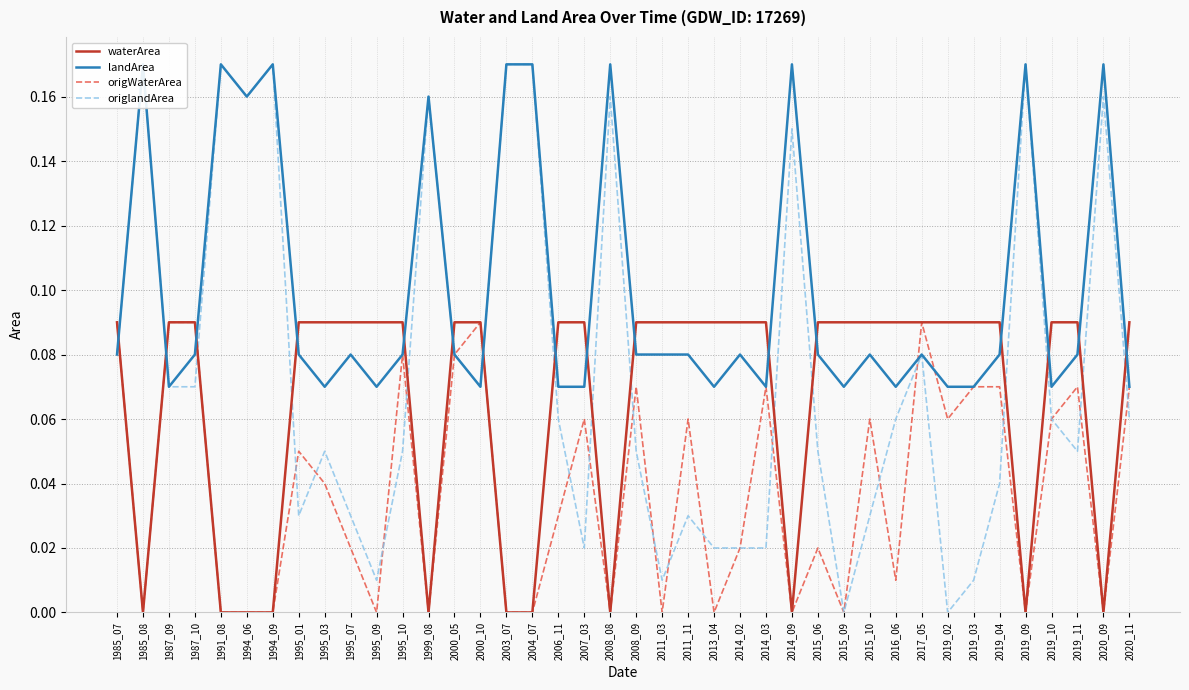

Reading left to right, extract all data points from this chart.

waterArea: 1985_07=0.1	1985_08=0.0	1987_09=0.1	1987_10=0.1	1991_08=0.0	1994_06=0.0	1994_09=0.0	1995_01=0.1	1995_03=0.1	1995_07=0.1	1995_09=0.1	1995_10=0.1	1999_08=0.0	2000_05=0.1	2000_10=0.1	2003_07=0.0	2004_07=0.0	2006_11=0.1	2007_03=0.1	2008_08=0.0	2008_09=0.1	2011_03=0.1	2011_11=0.1	2013_04=0.1	2014_02=0.1	2014_03=0.1	2014_09=0.0	2015_06=0.1	2015_09=0.1	2015_10=0.1	2016_06=0.1	2017_05=0.1	2019_02=0.1	2019_03=0.1	2019_04=0.1	2019_09=0.0	2019_10=0.1	2019_11=0.1	2020_09=0.0	2020_11=0.1
landArea: 1985_07=0.1	1985_08=0.2	1987_09=0.1	1987_10=0.1	1991_08=0.2	1994_06=0.2	1994_09=0.2	1995_01=0.1	1995_03=0.1	1995_07=0.1	1995_09=0.1	1995_10=0.1	1999_08=0.2	2000_05=0.1	2000_10=0.1	2003_07=0.2	2004_07=0.2	2006_11=0.1	2007_03=0.1	2008_08=0.2	2008_09=0.1	2011_03=0.1	2011_11=0.1	2013_04=0.1	2014_02=0.1	2014_03=0.1	2014_09=0.2	2015_06=0.1	2015_09=0.1	2015_10=0.1	2016_06=0.1	2017_05=0.1	2019_02=0.1	2019_03=0.1	2019_04=0.1	2019_09=0.2	2019_10=0.1	2019_11=0.1	2020_09=0.2	2020_11=0.1
origWaterArea: 1985_07=0.1	1985_08=0.0	1987_09=0.1	1987_10=0.1	1991_08=0.0	1994_06=0.0	1994_09=0.0	1995_01=0.1	1995_03=0.0	1995_07=0.0	1995_09=0.0	1995_10=0.1	1999_08=0.0	2000_05=0.1	2000_10=0.1	2003_07=0.0	2004_07=0.0	2006_11=0.0	2007_03=0.1	2008_08=0.0	2008_09=0.1	2011_03=0.0	2011_11=0.1	2013_04=0.0	2014_02=0.0	2014_03=0.1	2014_09=0.0	2015_06=0.0	2015_09=0.0	2015_10=0.1	2016_06=0.0	2017_05=0.1	2019_02=0.1	2019_03=0.1	2019_04=0.1	2019_09=0.0	2019_10=0.1	2019_11=0.1	2020_09=0.0	2020_11=0.1
origlandArea: 1985_07=0.1	1985_08=0.2	1987_09=0.1	1987_10=0.1	1991_08=0.2	1994_06=0.2	1994_09=0.2	1995_01=0.0	1995_03=0.1	1995_07=0.0	1995_09=0.0	1995_10=0.1	1999_08=0.2	2000_05=0.1	2000_10=0.1	2003_07=0.2	2004_07=0.2	2006_11=0.1	2007_03=0.0	2008_08=0.2	2008_09=0.1	2011_03=0.0	2011_11=0.0	2013_04=0.0	2014_02=0.0	2014_03=0.0	2014_09=0.1	2015_06=0.1	2015_09=0.0	2015_10=0.0	2016_06=0.1	2017_05=0.1	2019_02=0.0	2019_03=0.0	2019_04=0.0	2019_09=0.2	2019_10=0.1	2019_11=0.1	2020_09=0.2	2020_11=0.1